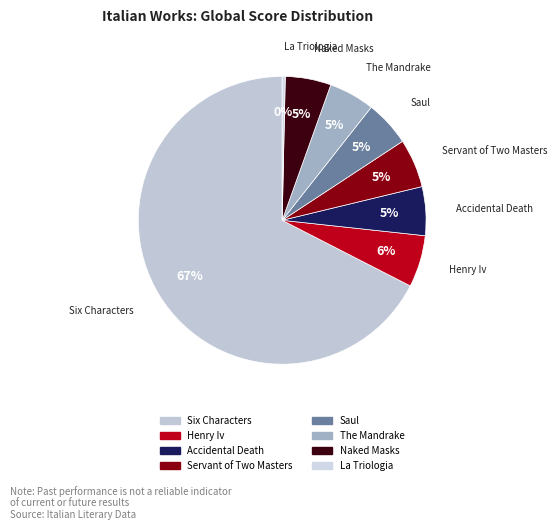

Rank the categories by value from lowest to highest.

La Triologia Della Villegiatura, Saul, The Mandrake, Naked Masks, Accidental Death Of An Anarchist, The Servant Of Two Masters, Henry Iv, Six Characters in Search of an Author